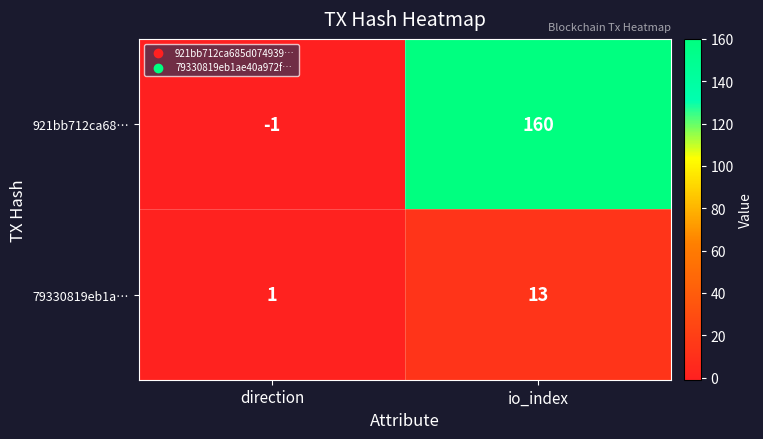

Is it true that 921bb712ca68… equals 0 at direction?

False